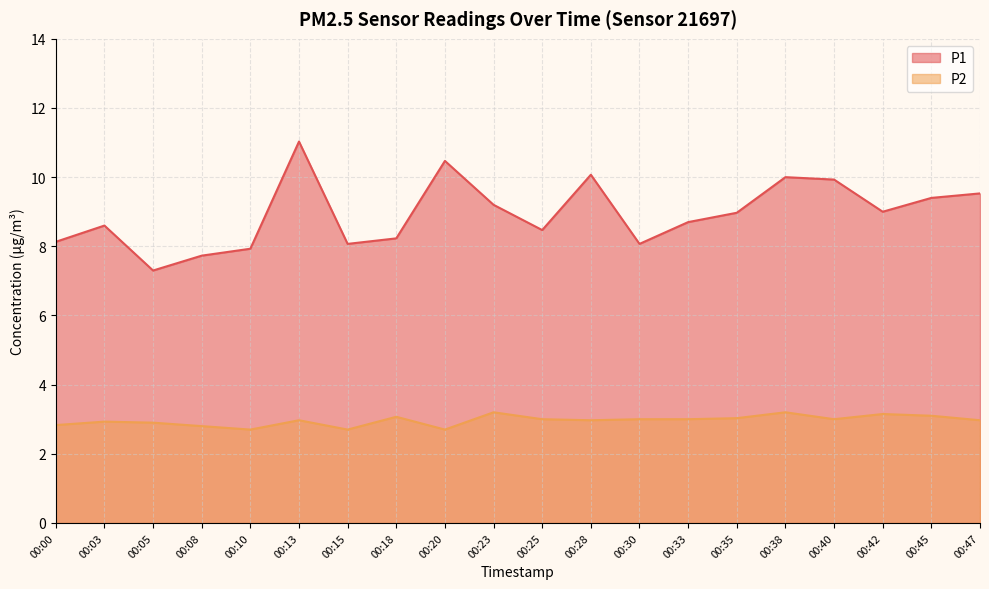

What is the lowest value of the P1 series?

7.3